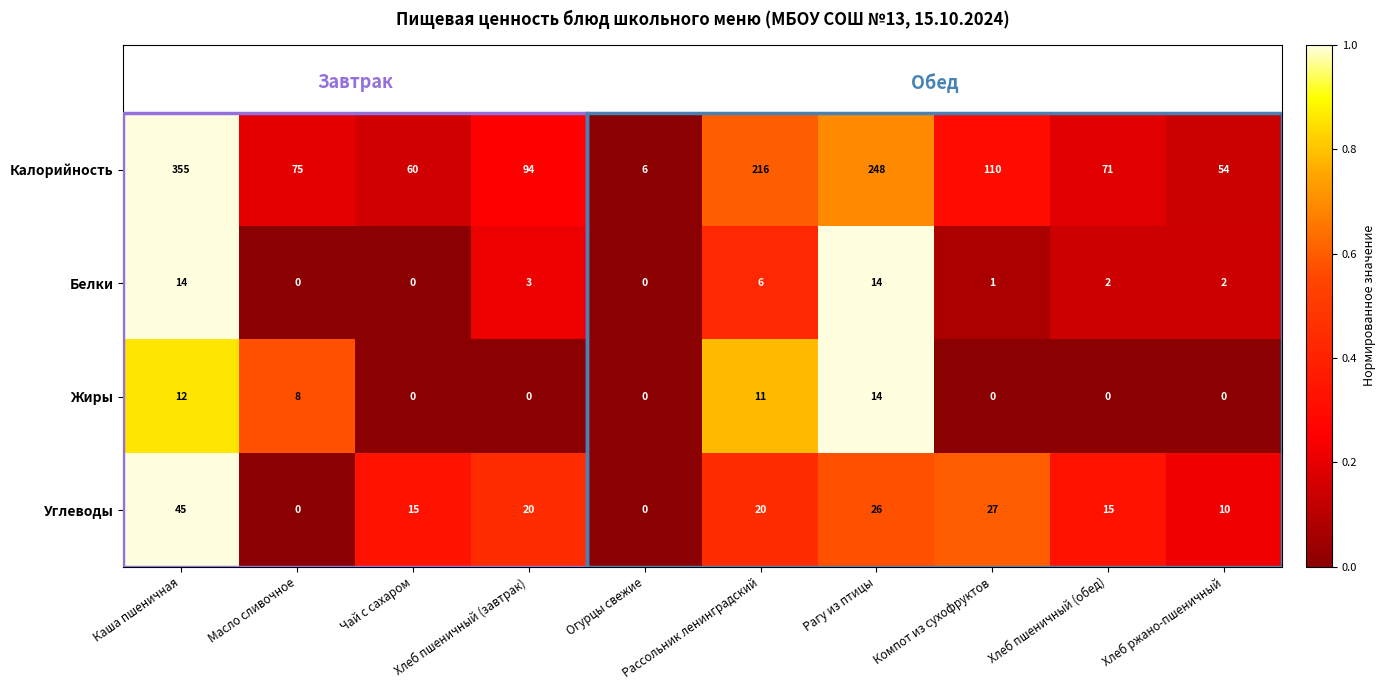

What is the spread (max minus min) of values at Хлеб пшеничный (обед)?

71